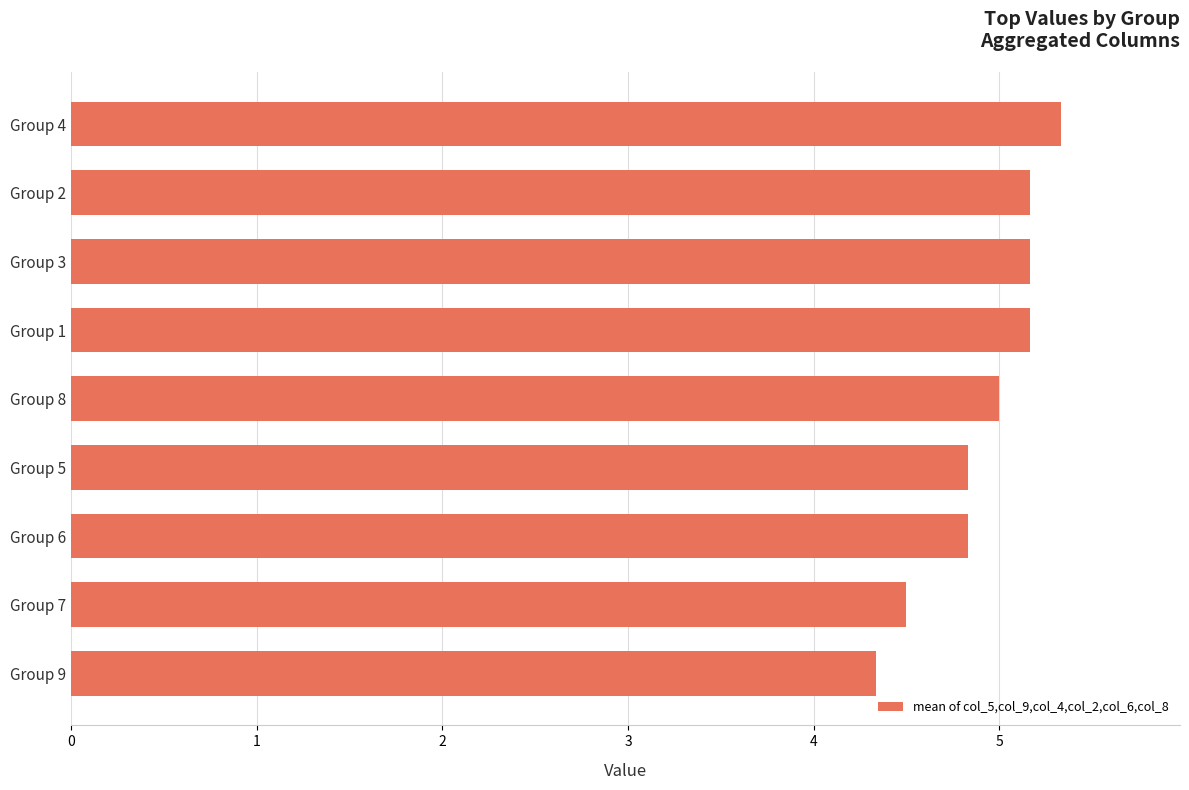

The chart shows a value of 8.4 at Group 1. True or false?

False